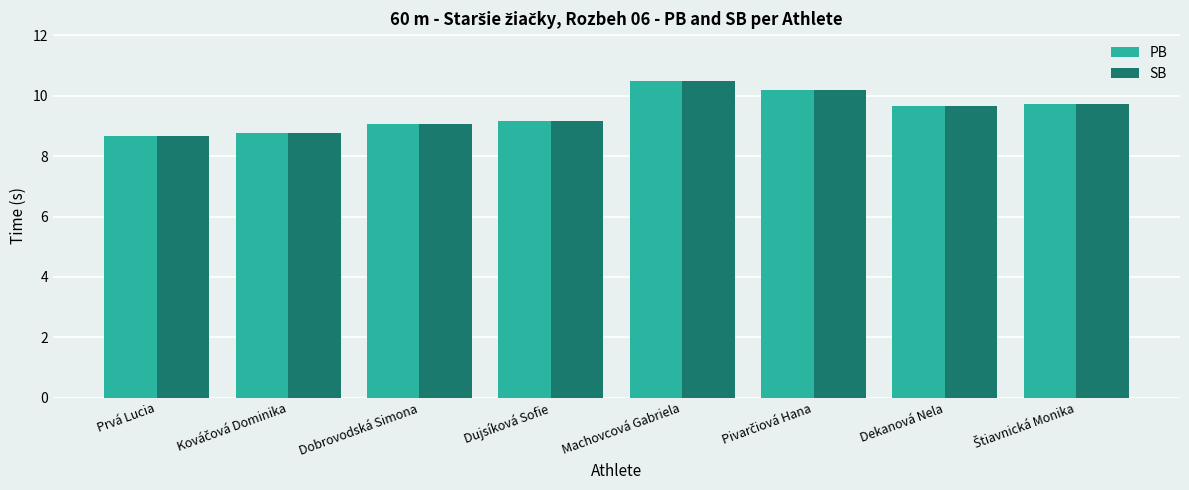

How many data points in SB are above 9?

6